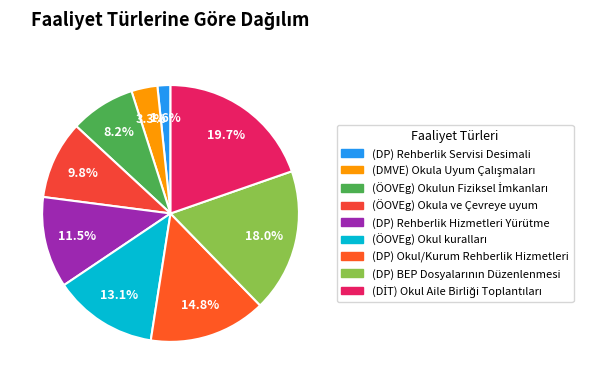

Which slice is the smallest?

(DP) Rehberlik Servisi Desimali